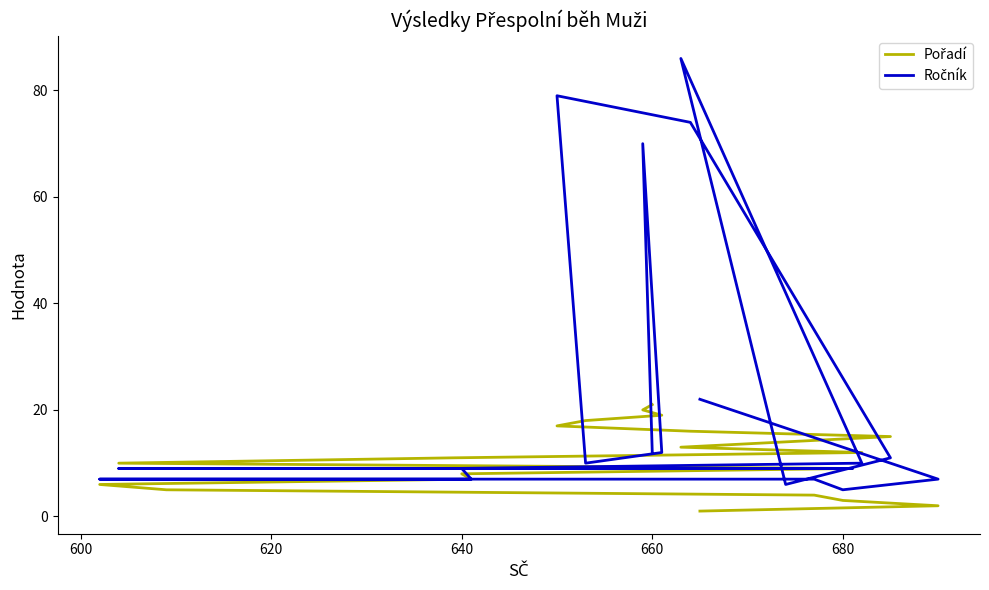

How many data points does each series have?

21